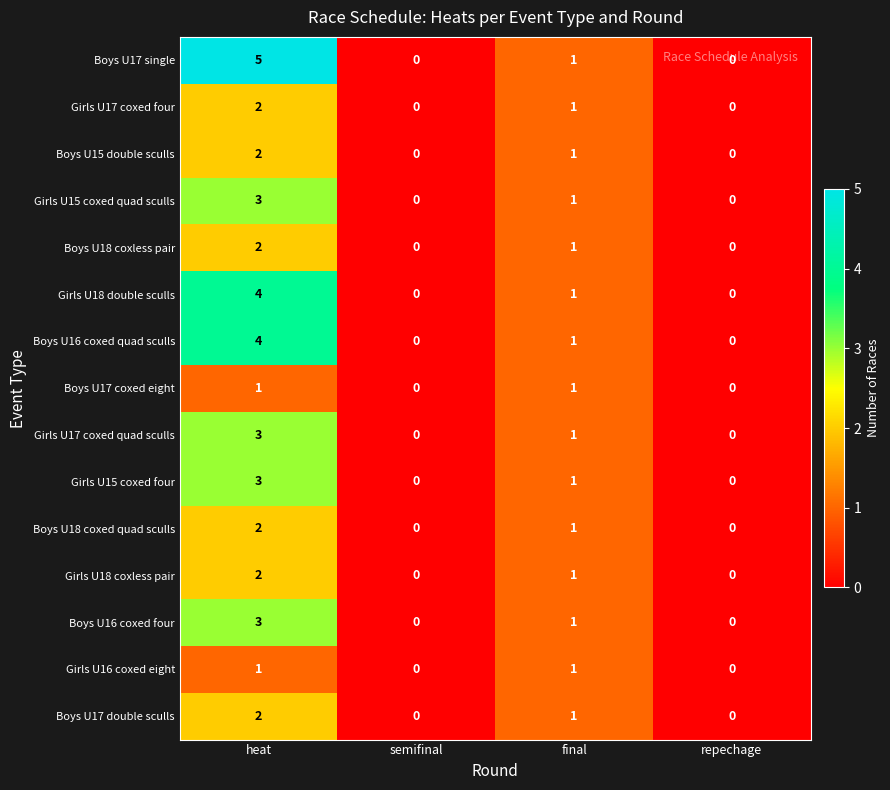

Count the Boys U17 double sculls values in the range 0 to 2.

4